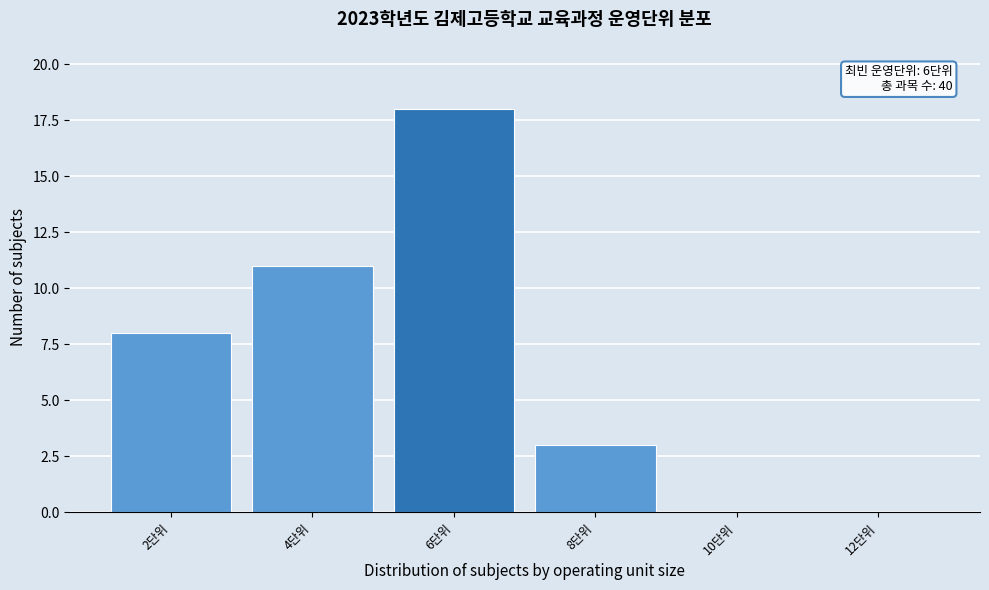

Reading right to left, list all the values displayed in this chart.

12단위=0	10단위=0	8단위=3	6단위=18	4단위=11	2단위=8